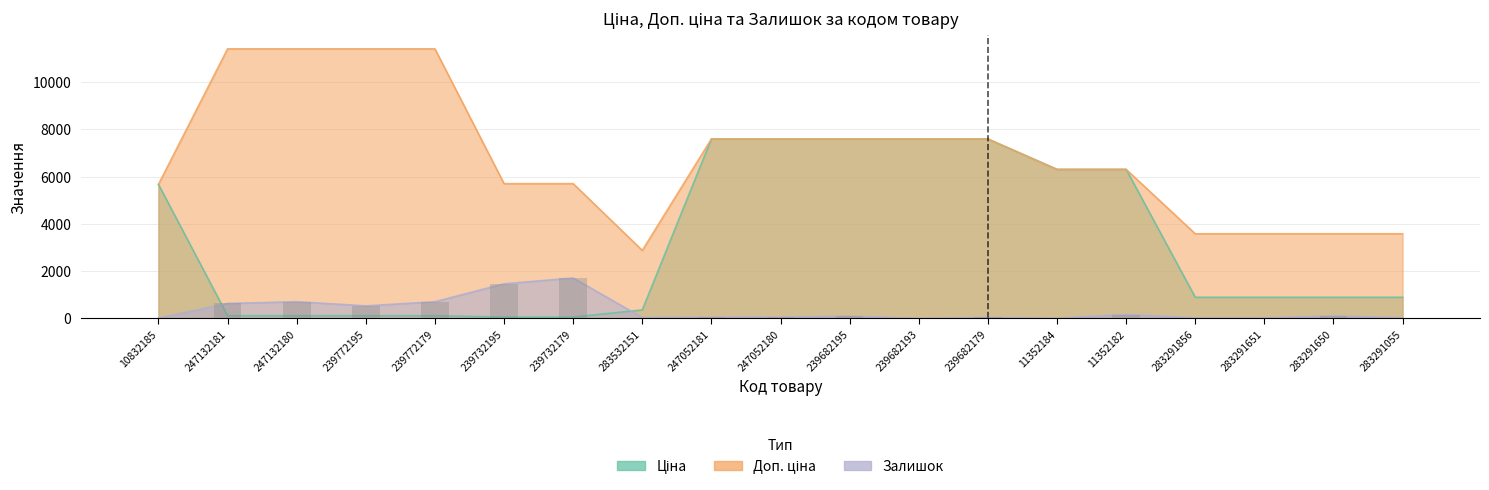

Reading left to right, extract all data points from this chart.

Ціна: 10832185=5673.8	247132181=114.1	247132180=114.1	239772195=114.1	239772179=114.1	239732195=57.0	239732179=57.0	283532151=359.9	247052181=7596.5	247052180=7596.5	239682195=7596.5	239682193=7596.5	239682179=7596.5	11352184=6308.8	11352182=6308.8	283291856=895.9	283291651=895.9	283291650=895.9	283291055=895.9
Доп. ціна: 10832185=5673.8	247132181=11410.0	247132180=11410.0	239772195=11410.0	239772179=11410.0	239732195=5705.0	239732179=5705.0	283532151=2878.8	247052181=7596.5	247052180=7596.5	239682195=7596.5	239682193=7596.5	239682179=7596.5	11352184=6308.8	11352182=6308.8	283291856=3583.6	283291651=3583.6	283291650=3583.6	283291055=3583.6
Залишок: 10832185=9.8	247132181=633.9	247132180=707.0	239772195=531.5	239772179=707.0	239732195=1465.3	239732179=1711.5	283532151=36.6	247052181=48.8	247052180=51.2	239682195=95.1	239682193=0.0	239682179=41.4	11352184=4.9	11352182=165.8	283291856=17.1	283291651=17.1	283291650=104.8	283291055=21.9